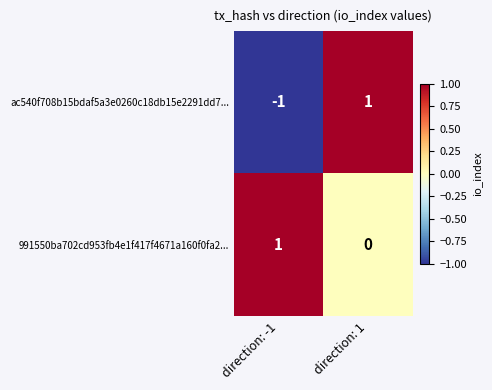

At which category is the sum across all series the highest?

direction: 1